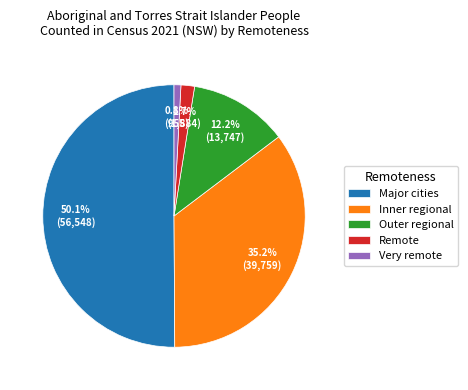

What percentage is the Very remote slice, to the nearest percent?

1%